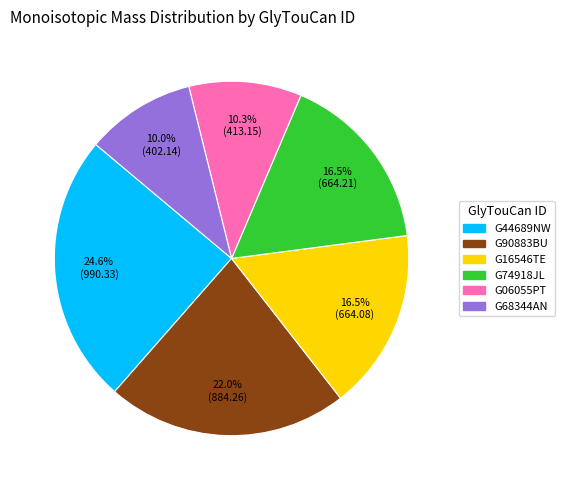

Is it true that G06055PT is 10% of the pie?

True